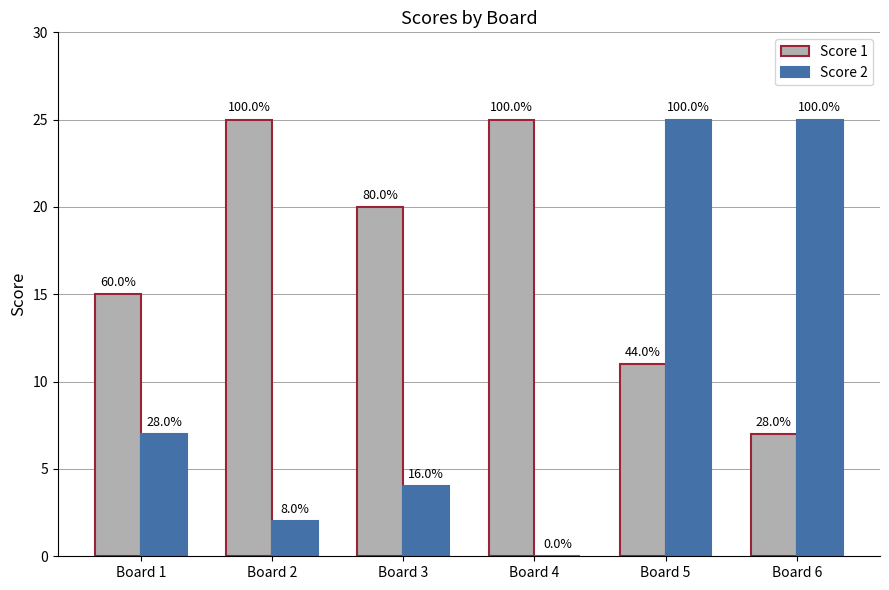

What are all the series names shown in the legend?

Score 1, Score 2